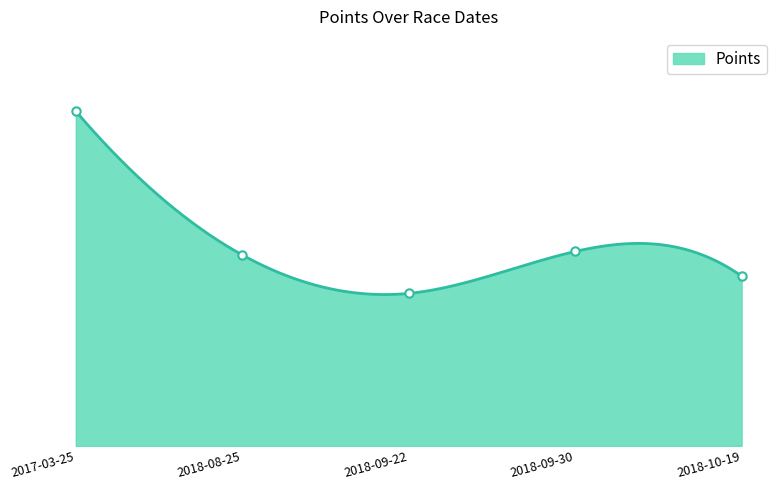

What is the value of the 4th point from the left?

332.7